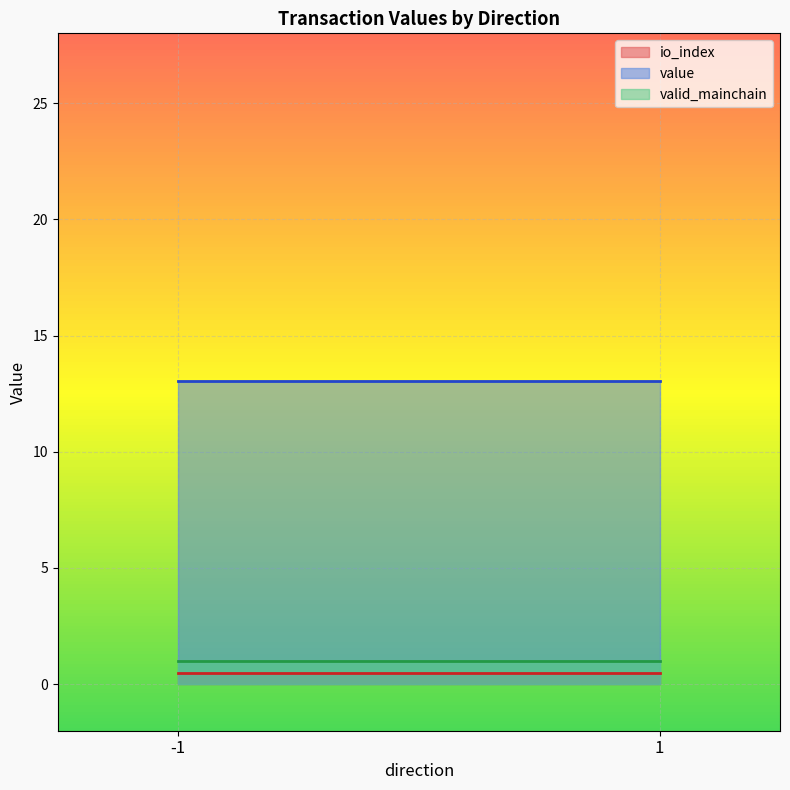

Which series has the largest total across all categories?

value